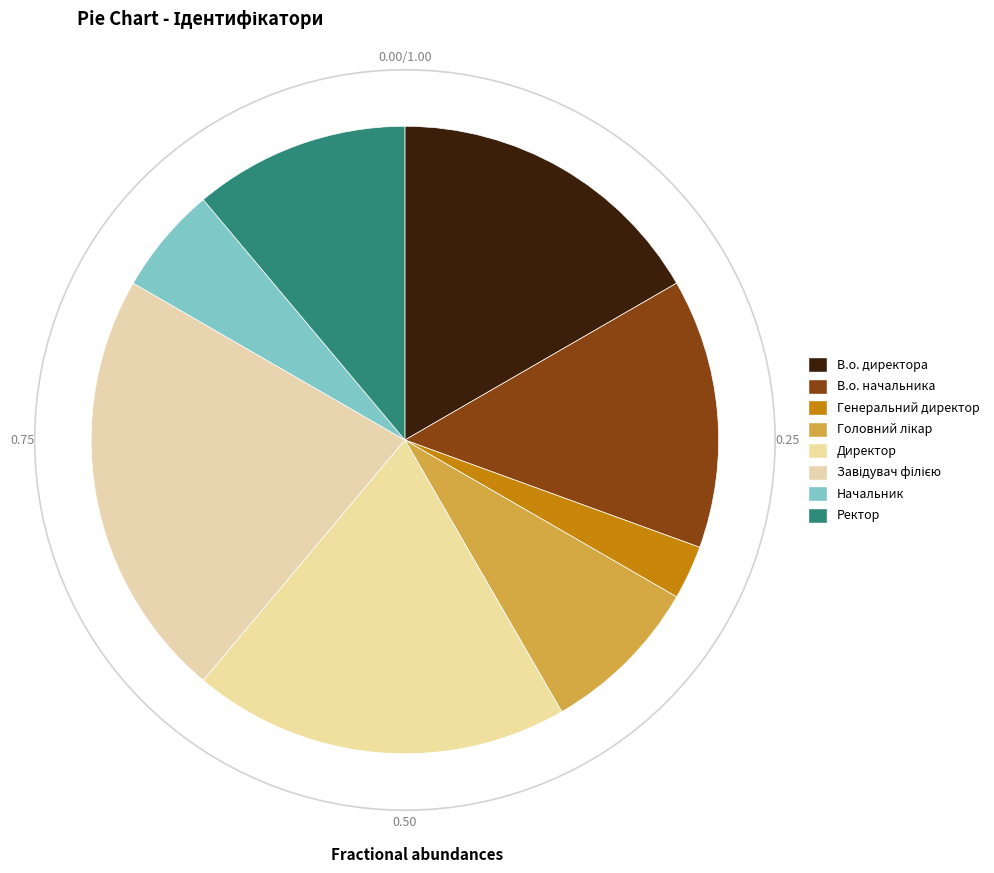

Which slice is the largest?

Завідувач філією